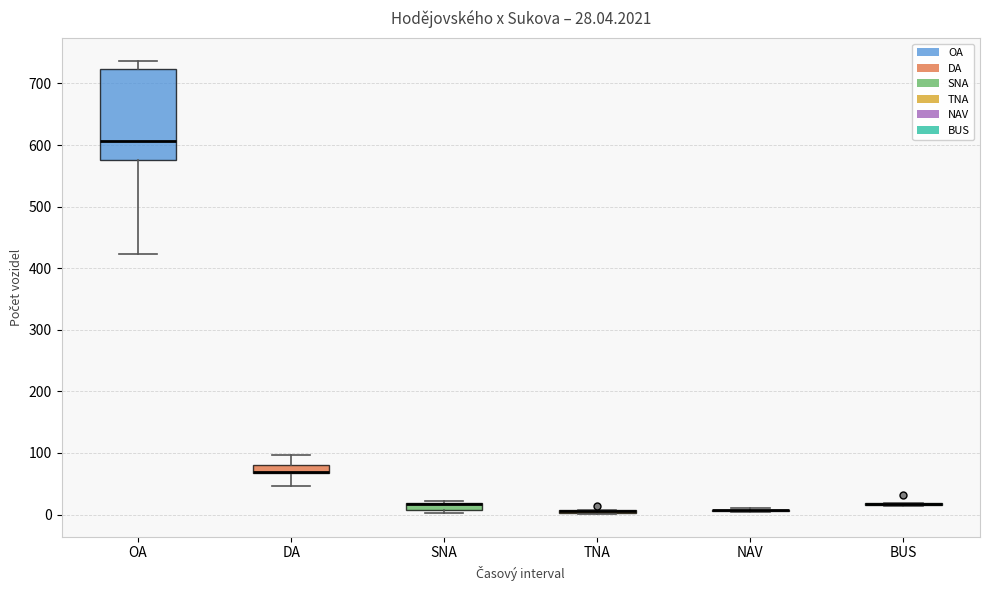

Which box is the tallest, from its lower edge to its upper edge?

OA